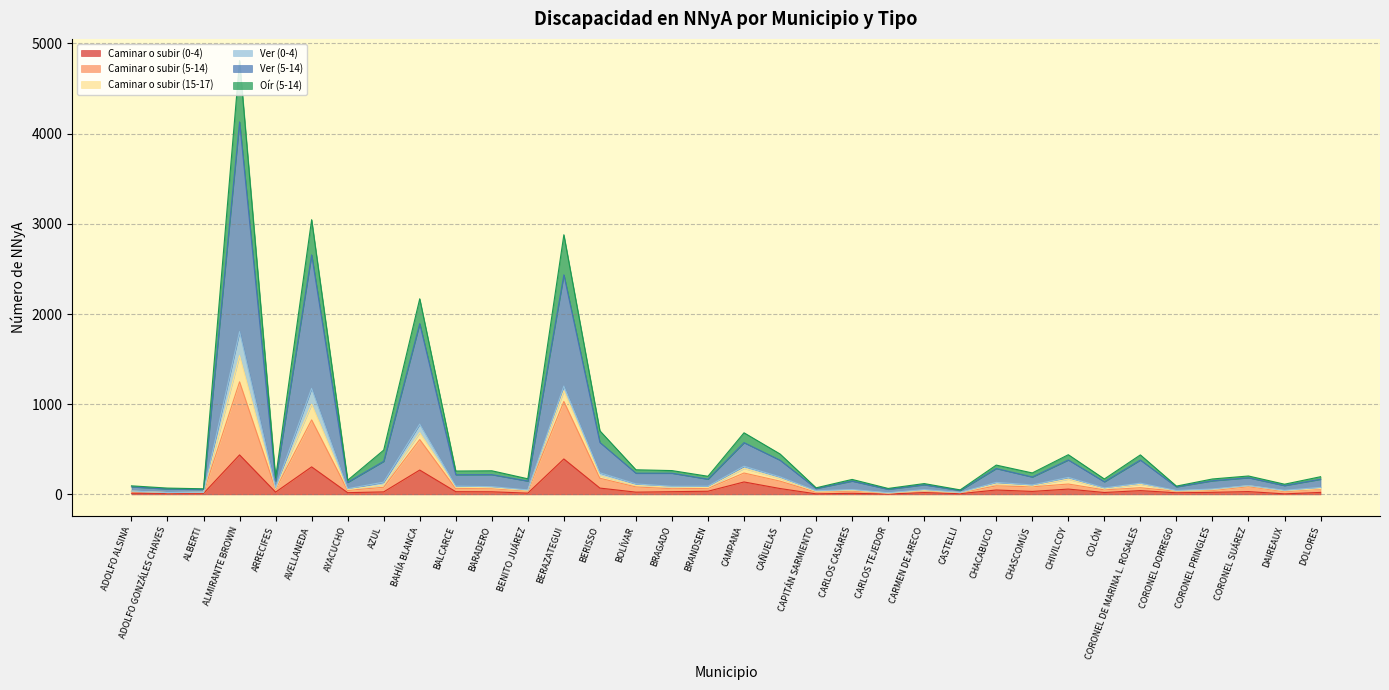

How many categories are shown in the chart?

34